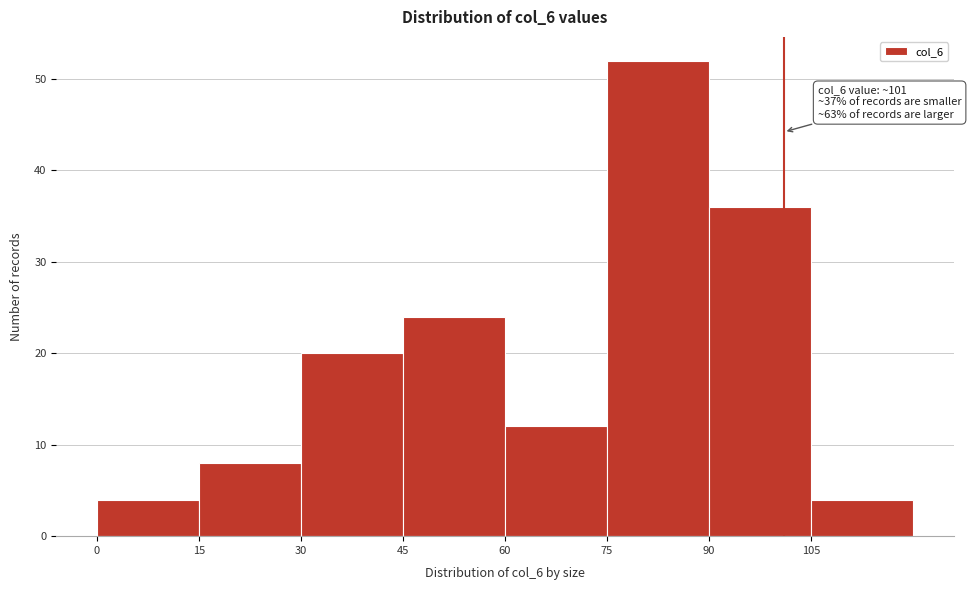

Over which range of the x-axis is the bar tallest?

75 to 90